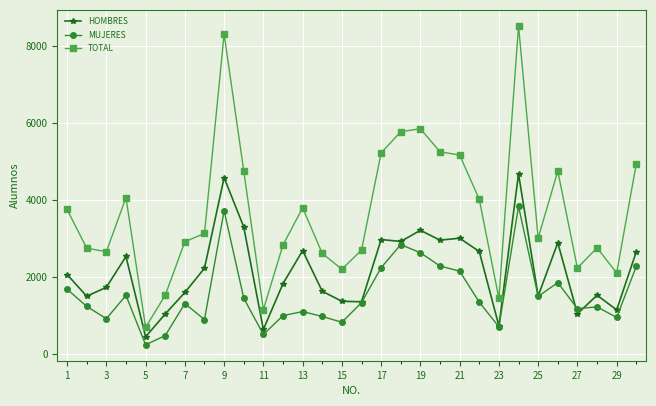

Which series has the largest total across all categories?

TOTAL